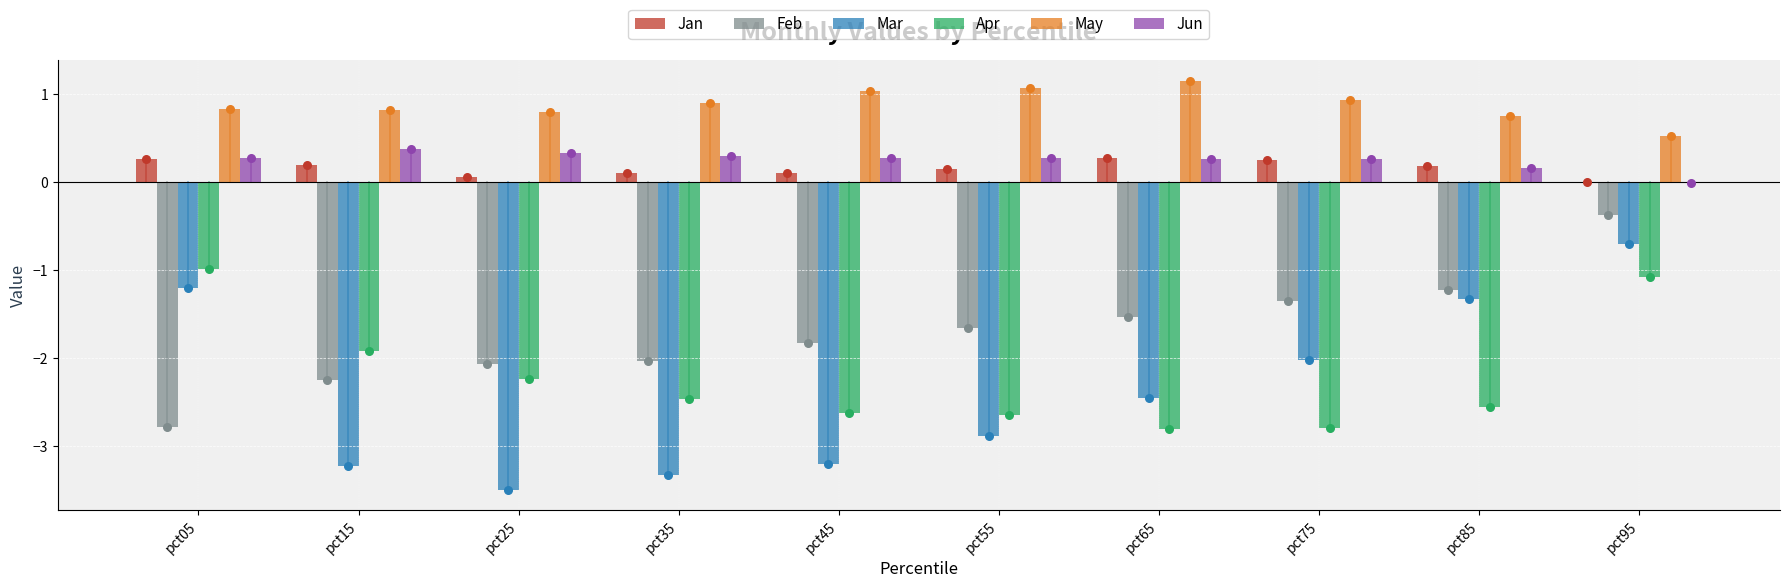

What are all the series names shown in the legend?

Jan, Feb, Mar, Apr, May, Jun